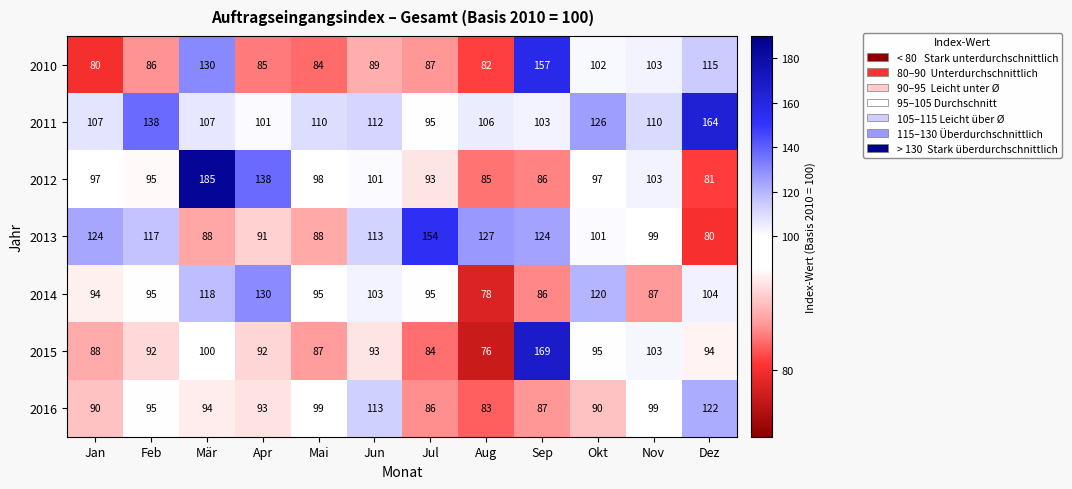

Between Apr and Jul, which series saw the biggest shift?

2013